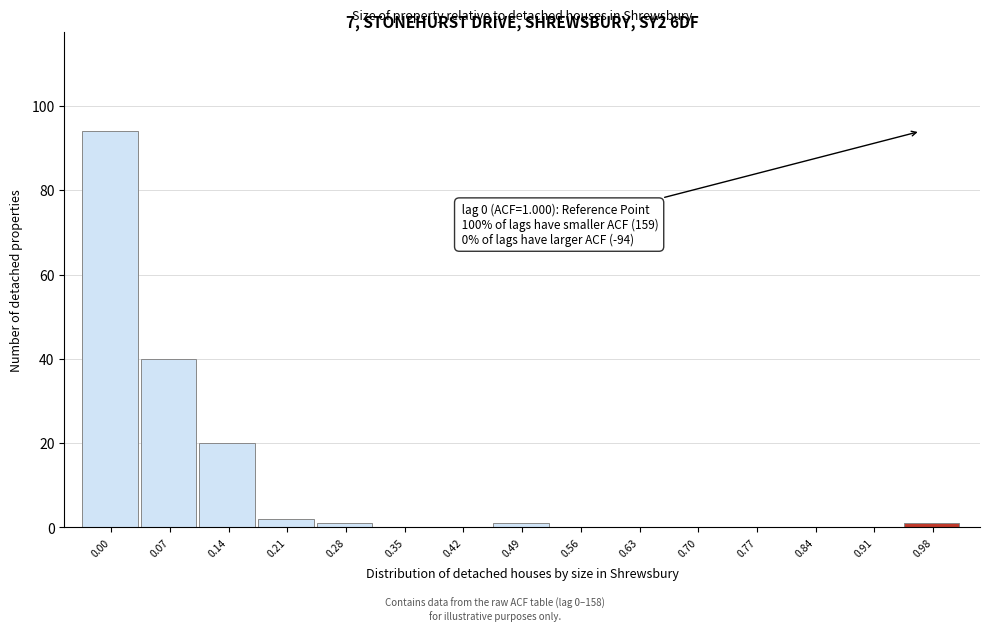

Reading left to right, transcribe all the data shown in this chart.

0.00=94	0.07=40	0.14=20	0.21=2	0.28=1	0.35=0	0.42=0	0.49=1	0.56=0	0.63=0	0.70=0	0.77=0	0.84=0	0.91=0	0.98=1